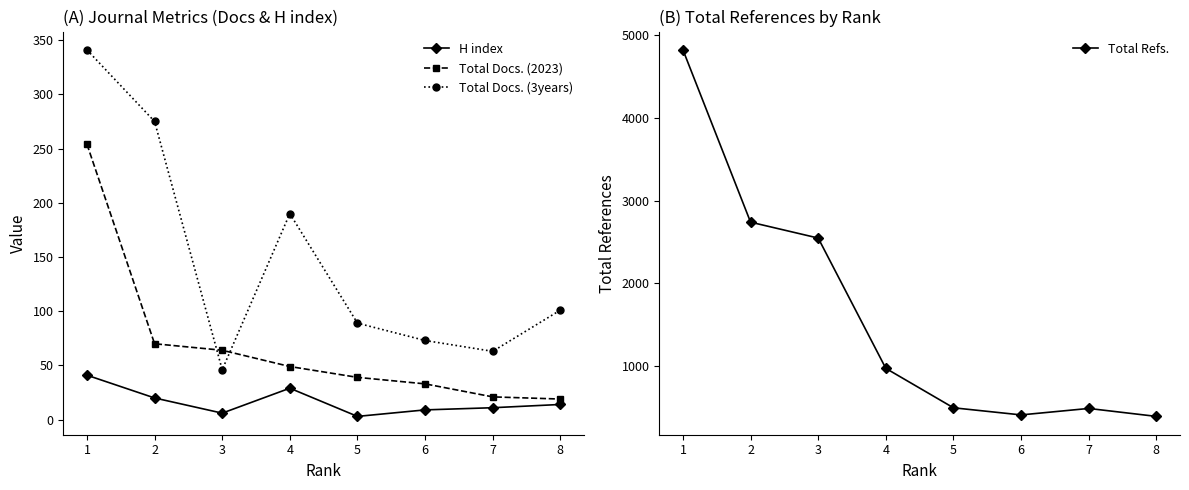

Rank the categories by H index value from lowest to highest.

5, 3, 6, 7, 8, 2, 4, 1